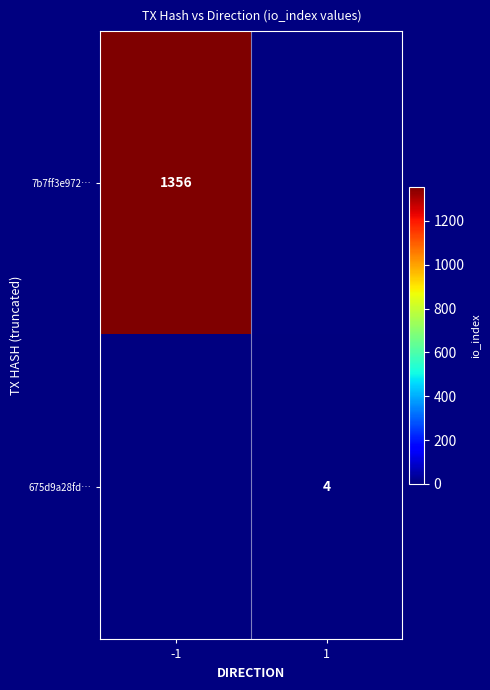

True or false: 7b7ff3e972… has a value of 1913 at -1.

False